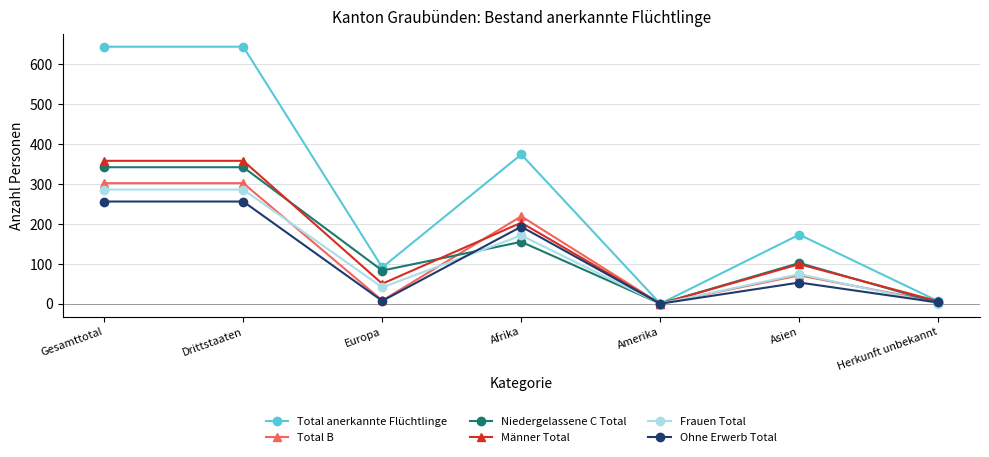

What is the total value across all series at Asien?

572